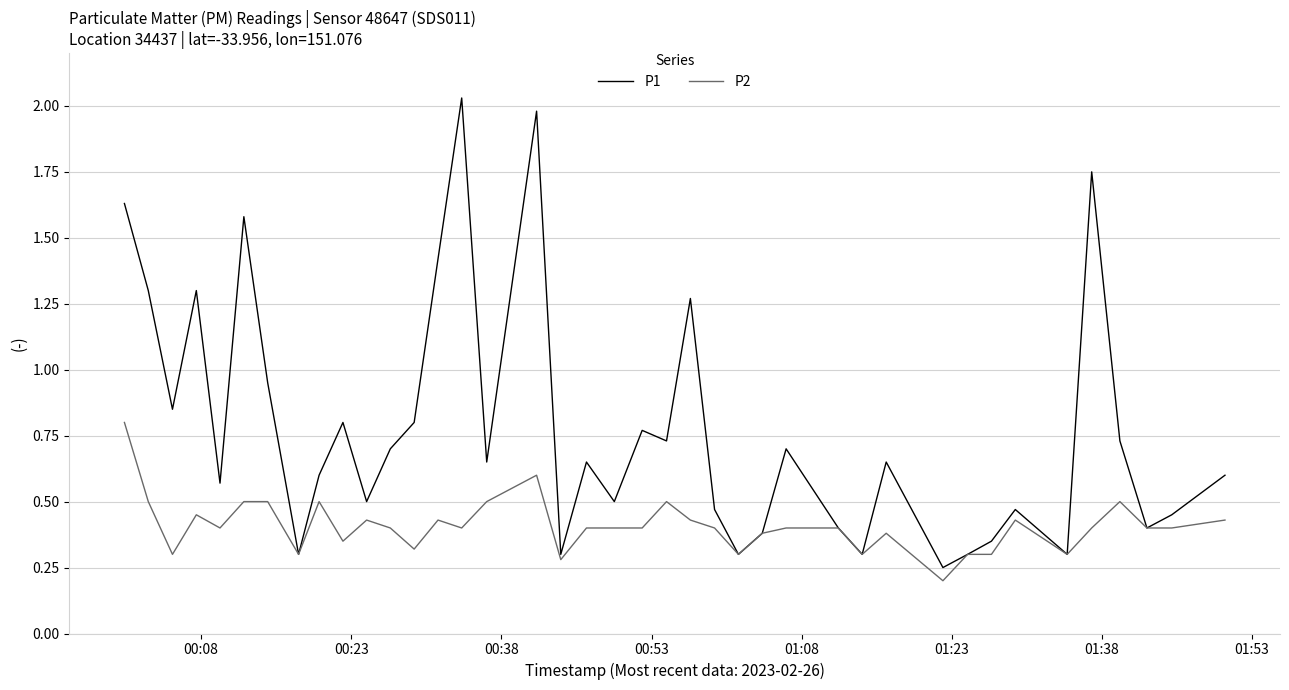

Which series has the largest total across all categories?

P1